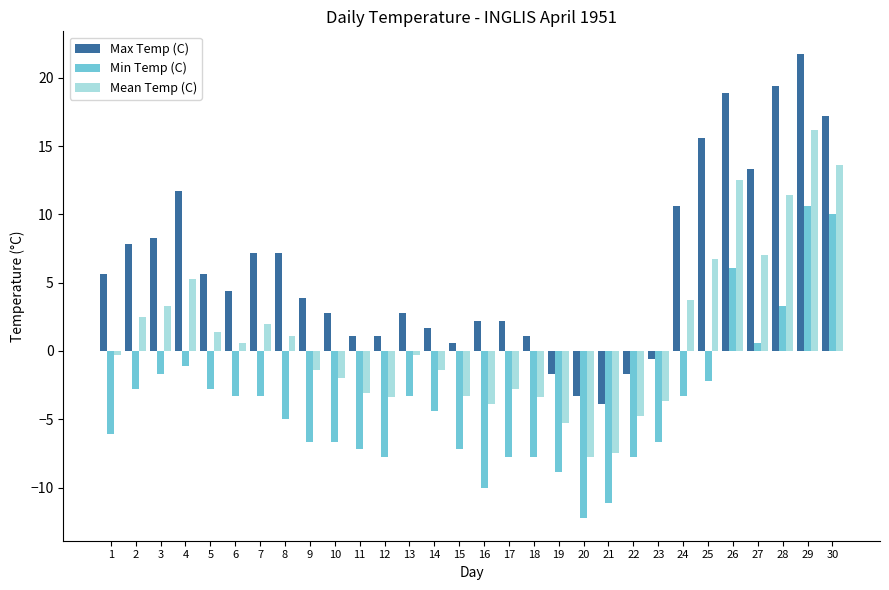

Is it true that Max Temp (C) equals 32.0 at 29?

False